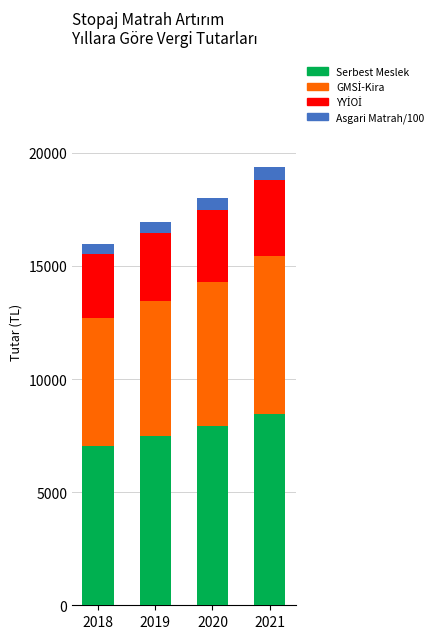

How many data points does each series have?

4